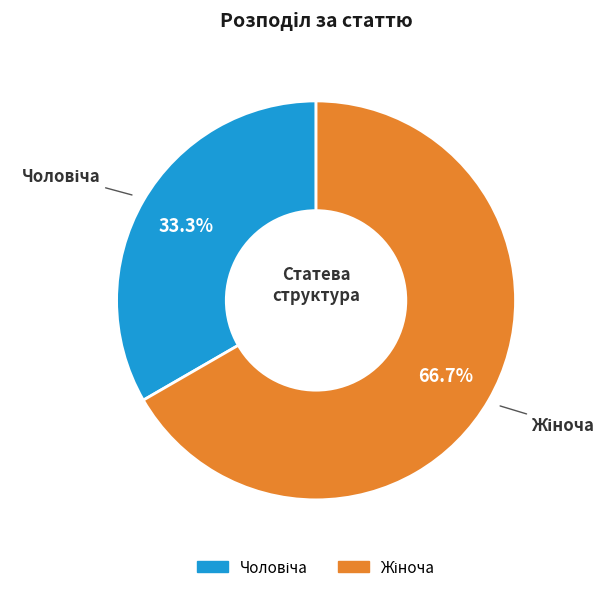

Is there any slice that represents more than half of the pie?

Yes